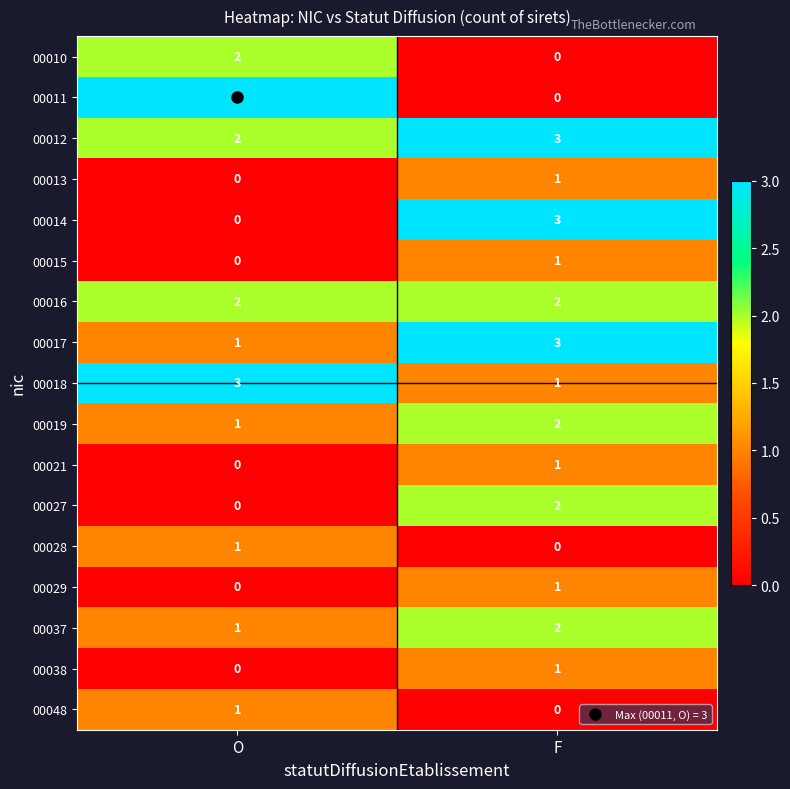

Is it true that 00028 equals 1 at O?

True